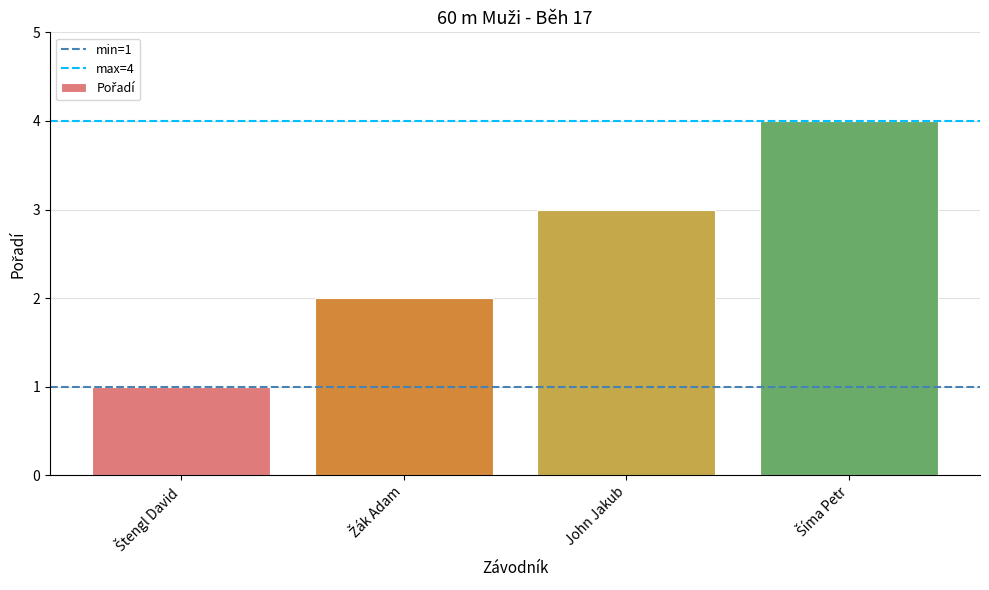

What is the approximate value at John Jakub?

3